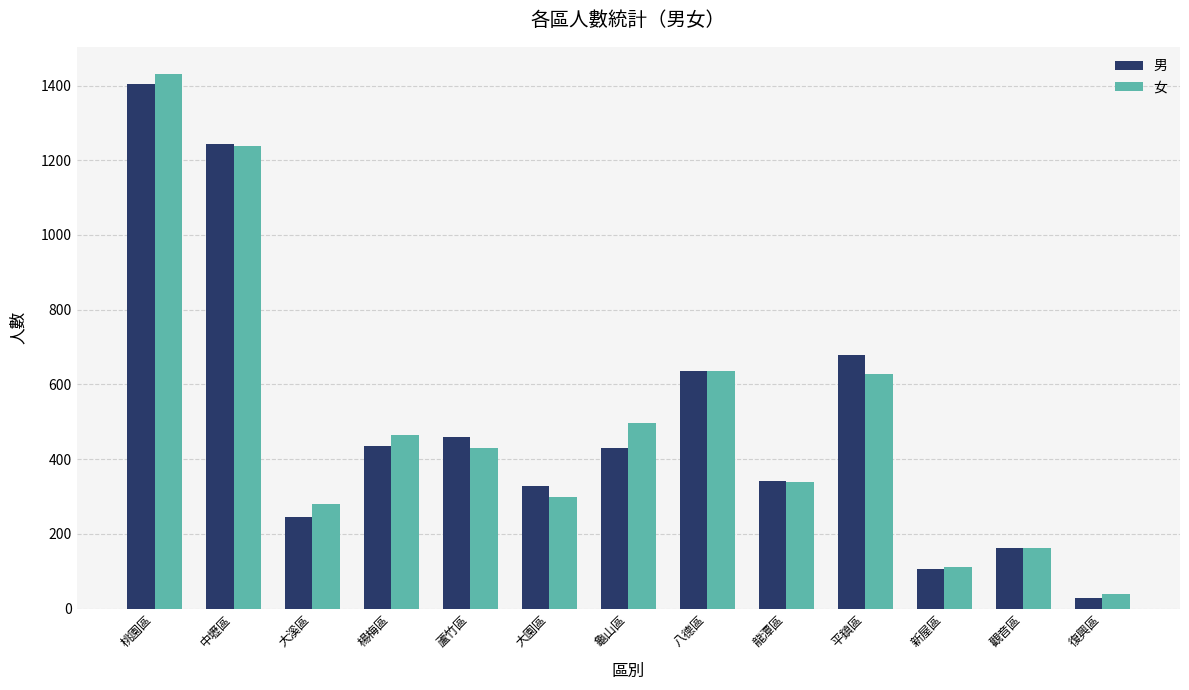

What are all the series names shown in the legend?

男, 女